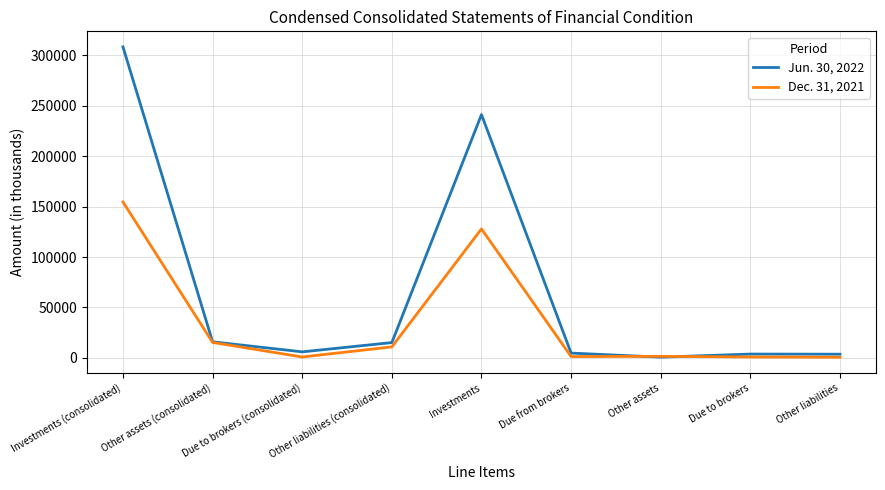

Which series ends up on top after the final intersection of Jun. 30, 2022 and Dec. 31, 2021?

Jun. 30, 2022